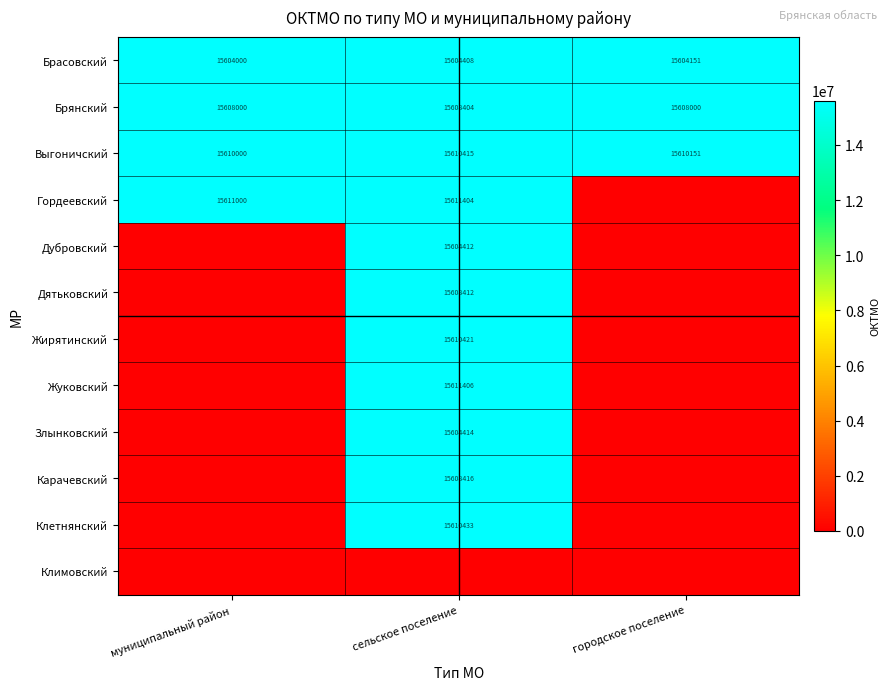

What is the sum of all Выгоничский values?

46830566